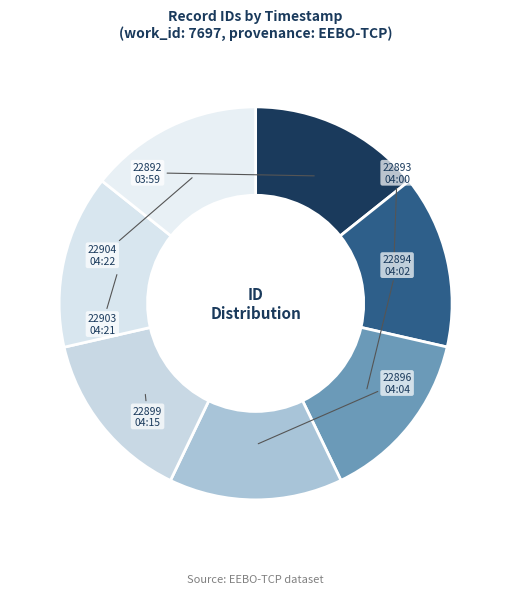

Does 04:04 account for over 50% of the chart?

No